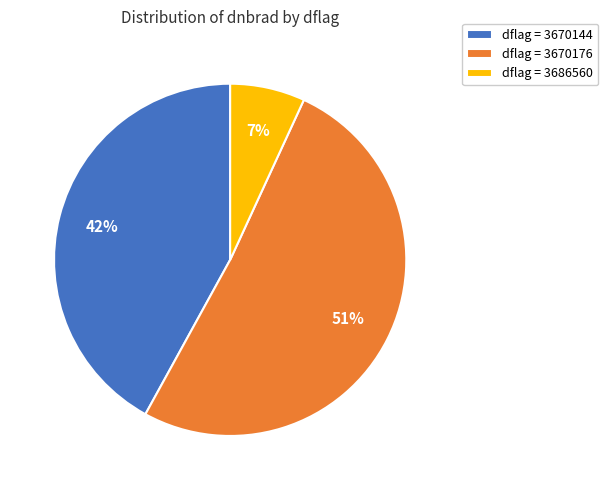

Is the sum of dflag = 3686560 and dflag = 3670176 greater than half?

Yes